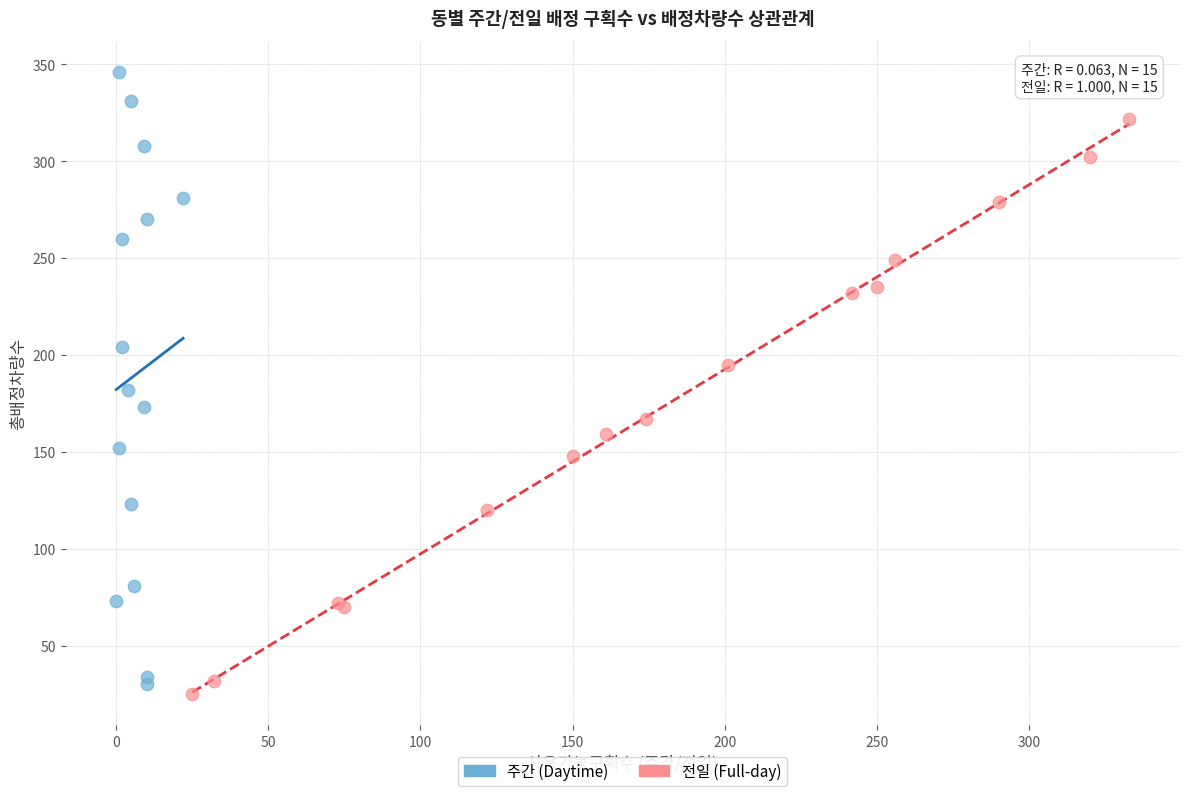

Which series contains the highest Y value?

주간 (Daytime)